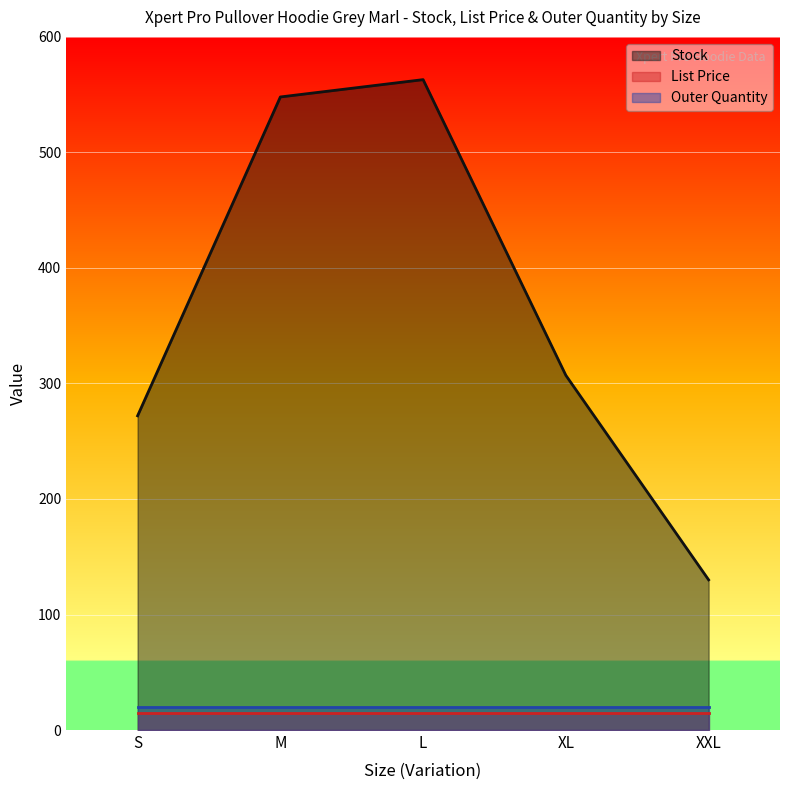

At which category does Stock reach its first local peak?

L